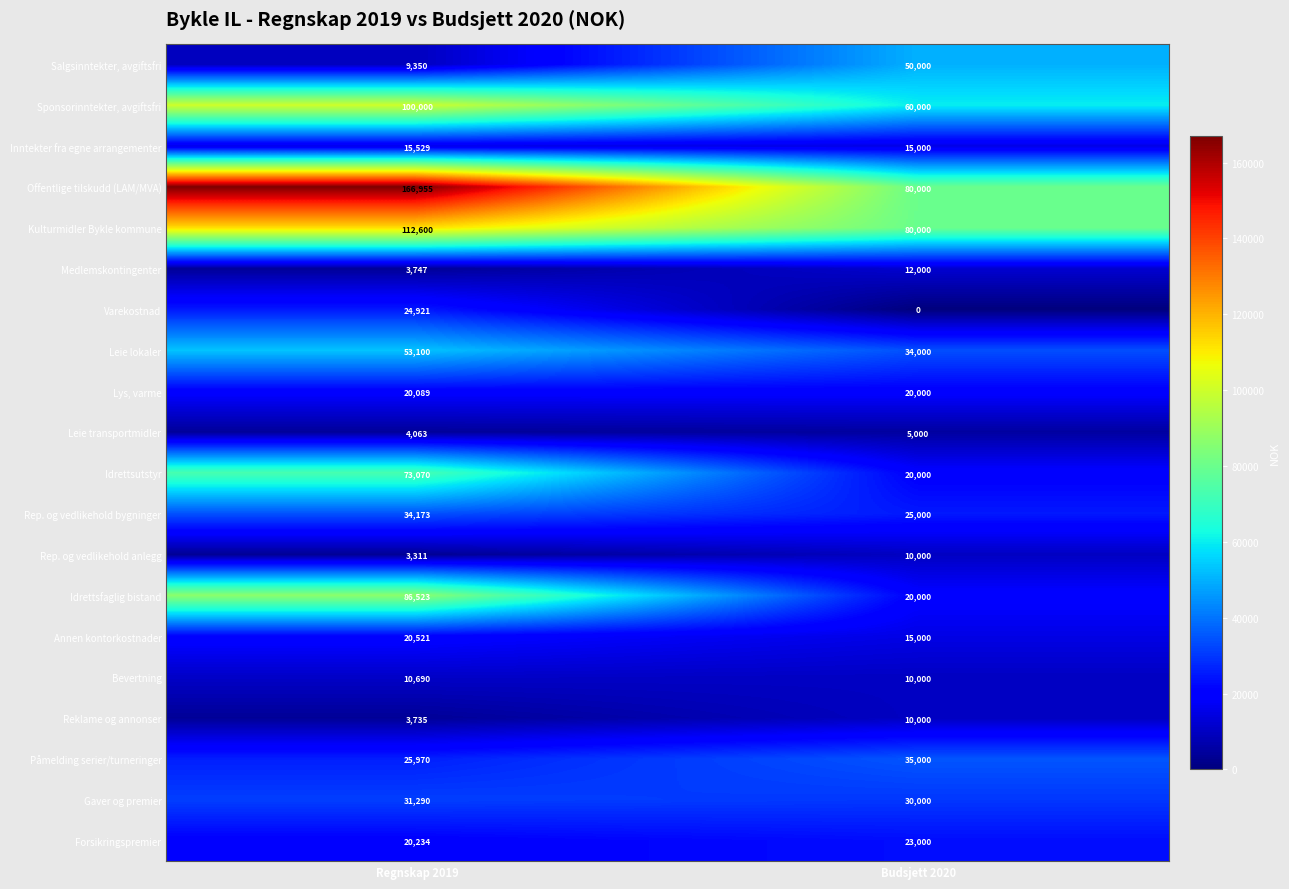

What is the difference between the Bevertning values at Budsjett 2020 and Regnskap 2019?

690